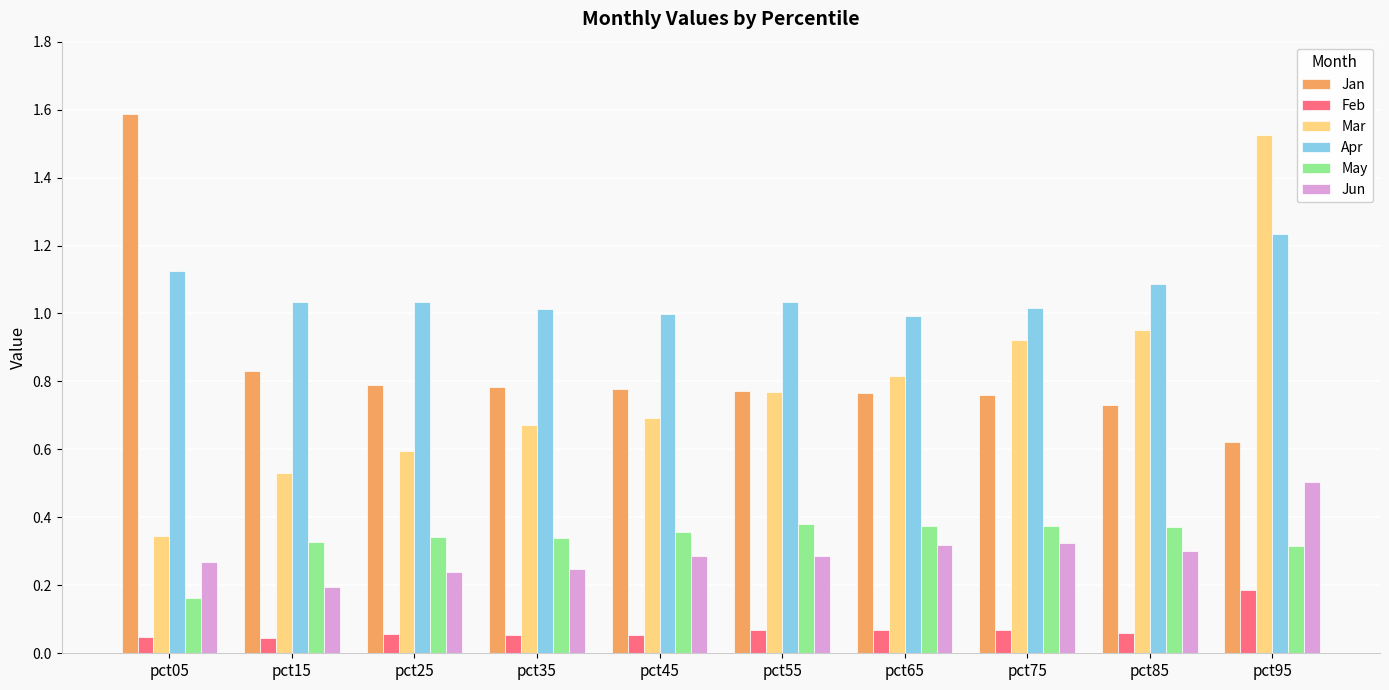

True or false: Apr has a value of 1.9 at pct95.

False